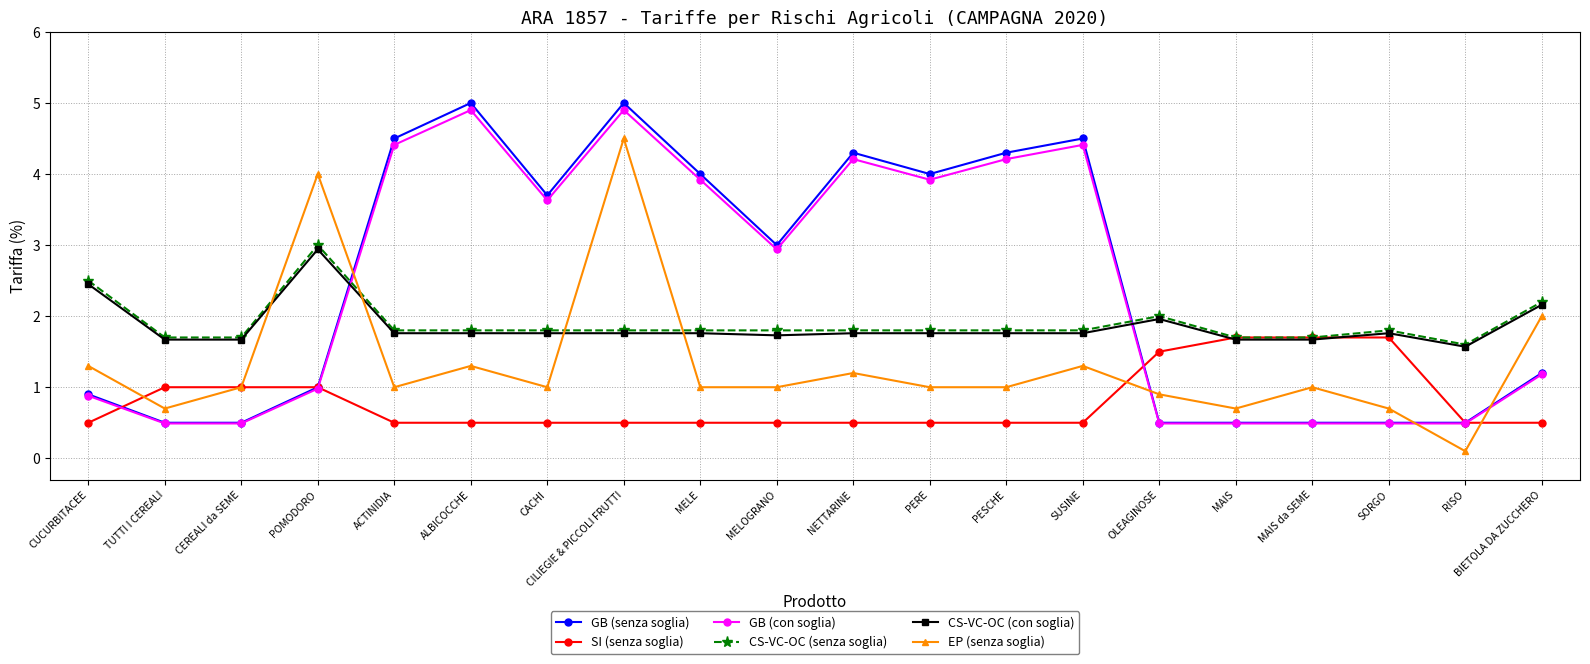

True or false: CS-VC-OC (con soglia) has a value of 3.0 at MELOGRANO.

False